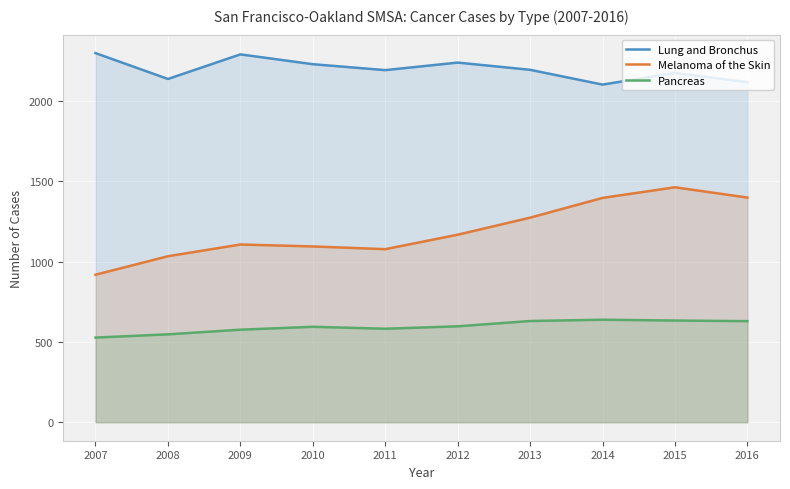

How many interior local peaks does the Lung and Bronchus series have?

3